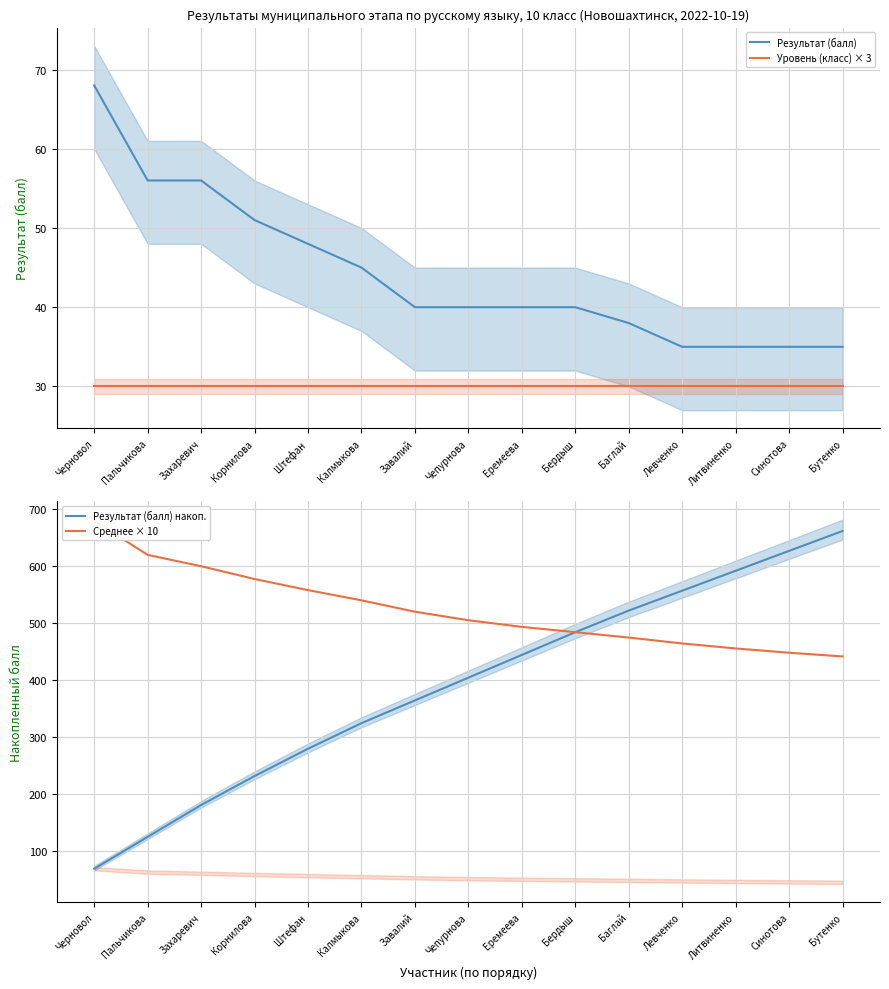

The Среднее × 10 series shows 540.0 at Калмыкова. True or false?

True